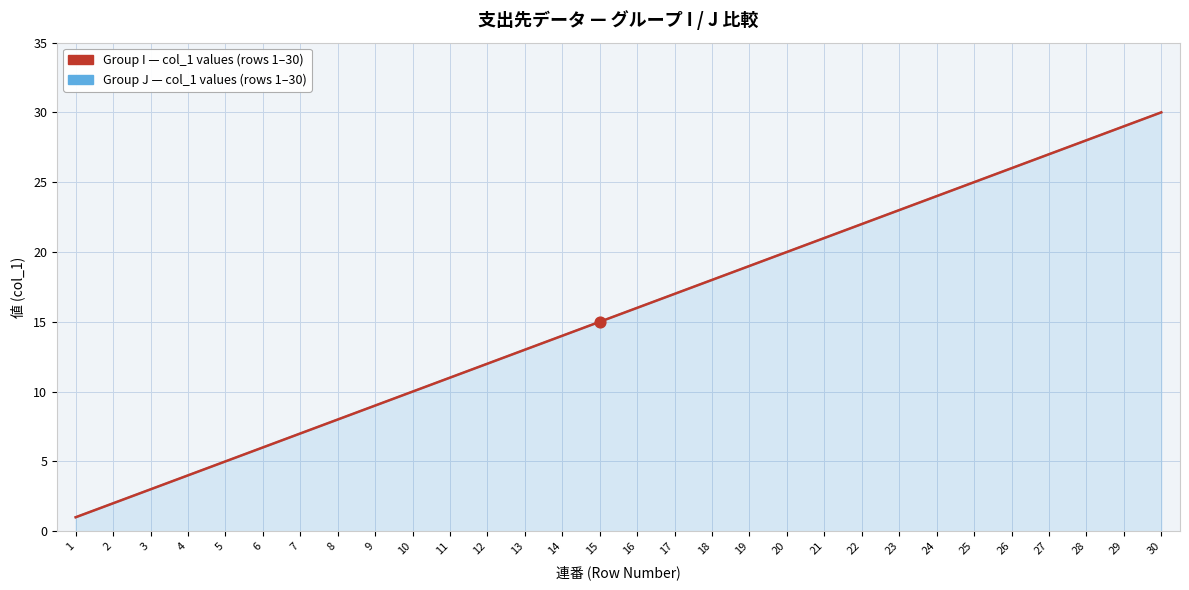

What is the total value across all series at 16?

32